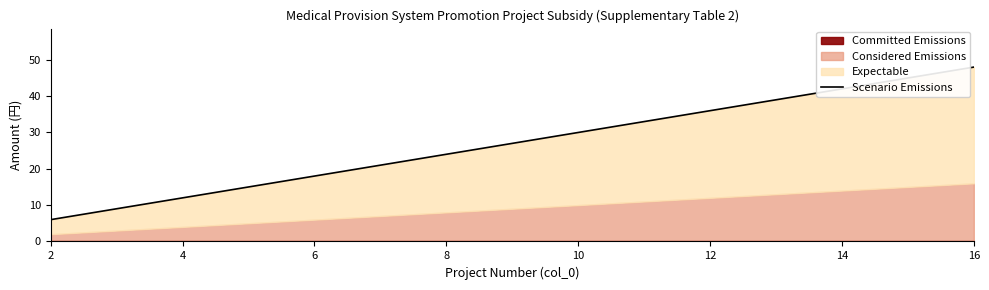

At which category does the chart reach its minimum across all series?

2